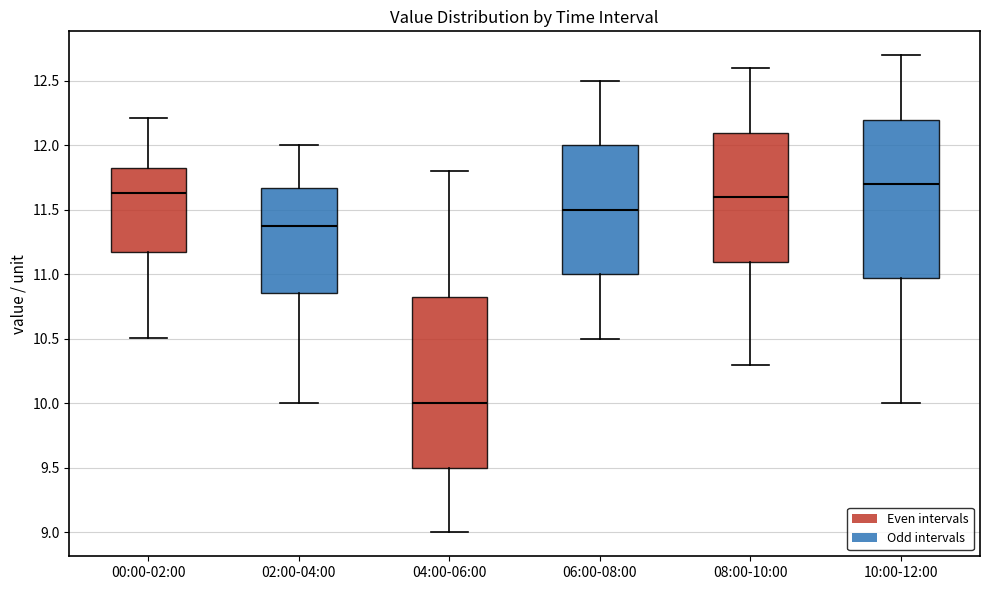

Which box has the highest median line?

10:00-12:00